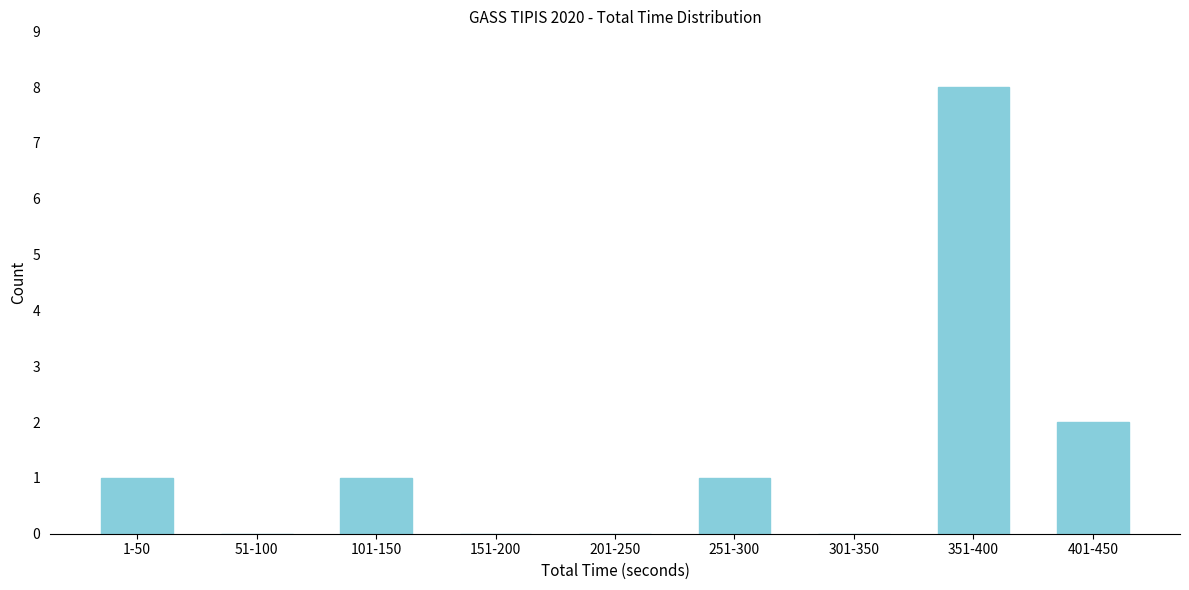

Reading left to right, list all the values displayed in this chart.

1-50=1	51-100=0	101-150=1	151-200=0	201-250=0	251-300=1	301-350=0	351-400=8	401-450=2